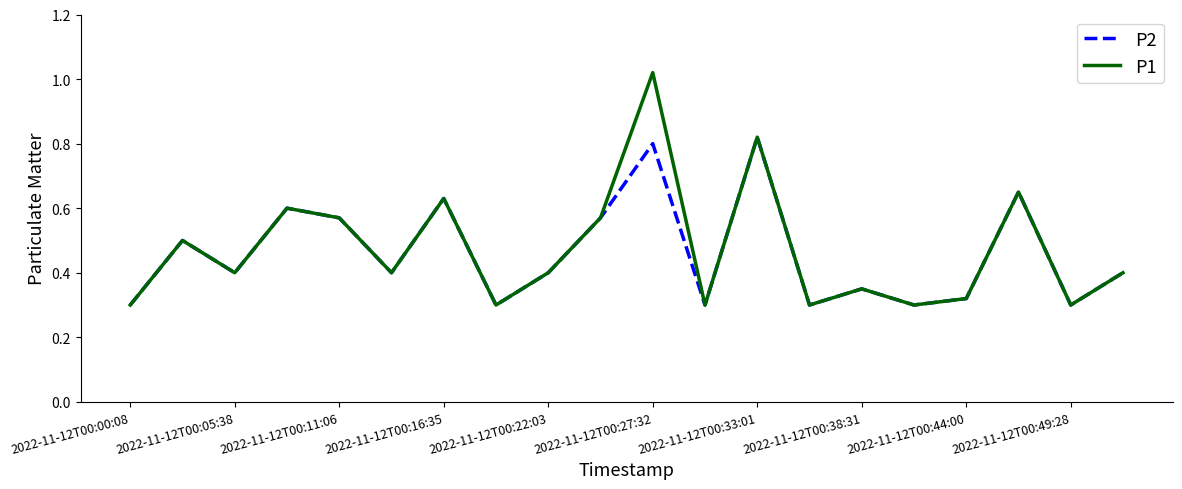

List the series in order of their peak value, highest first.

P1, P2